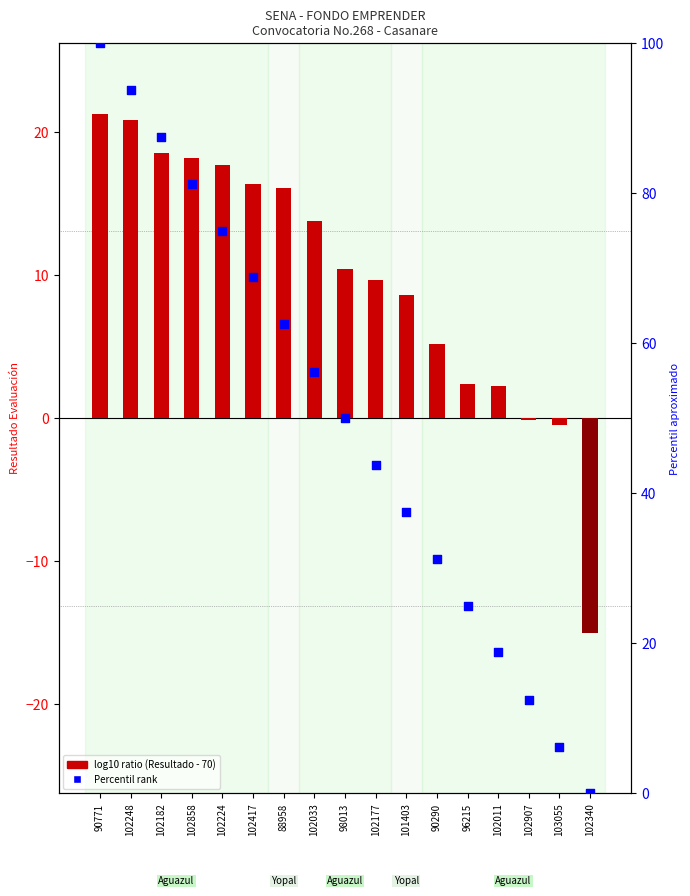

At which category is the sum across all series the highest?

90771